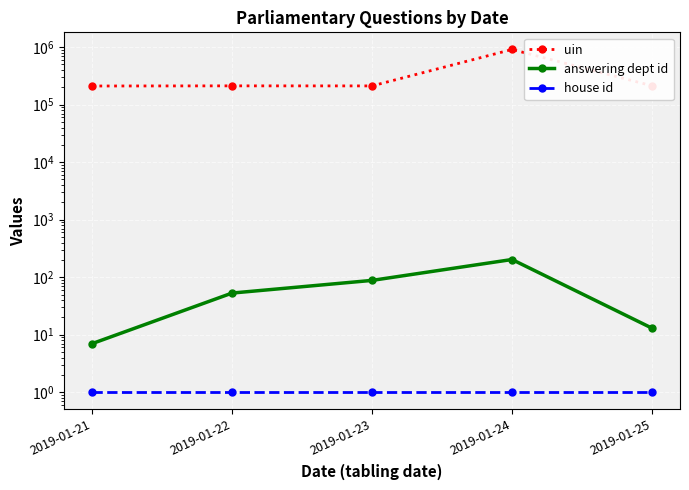

What is the difference between the highest and lowest values at 2019-01-25?

212432